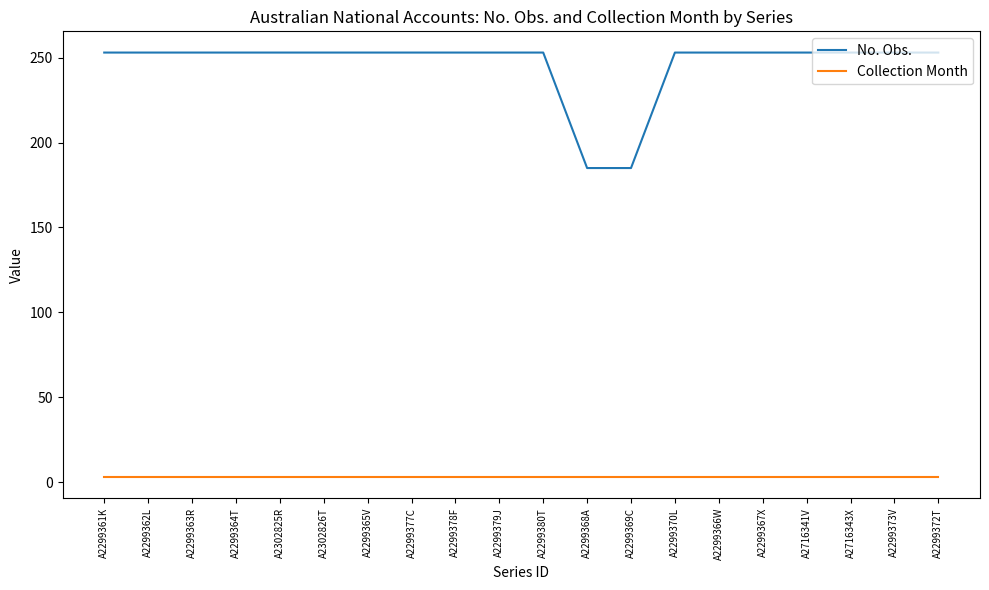

What are all the series names shown in the legend?

No. Obs., Collection Month